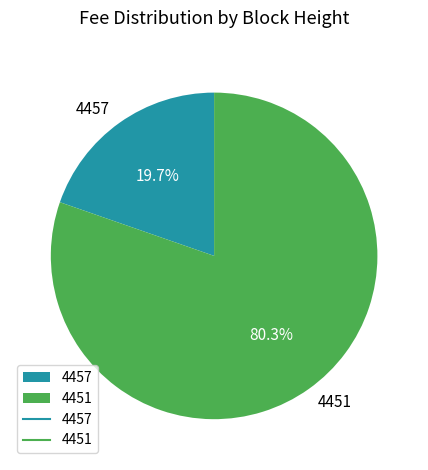

Is the sum of 4451 and 4457 greater than half?

Yes